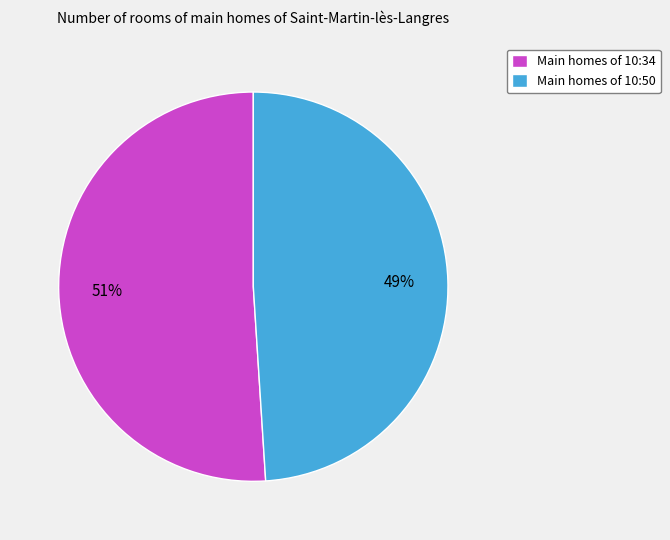

Is there a majority slice in this chart?

Yes